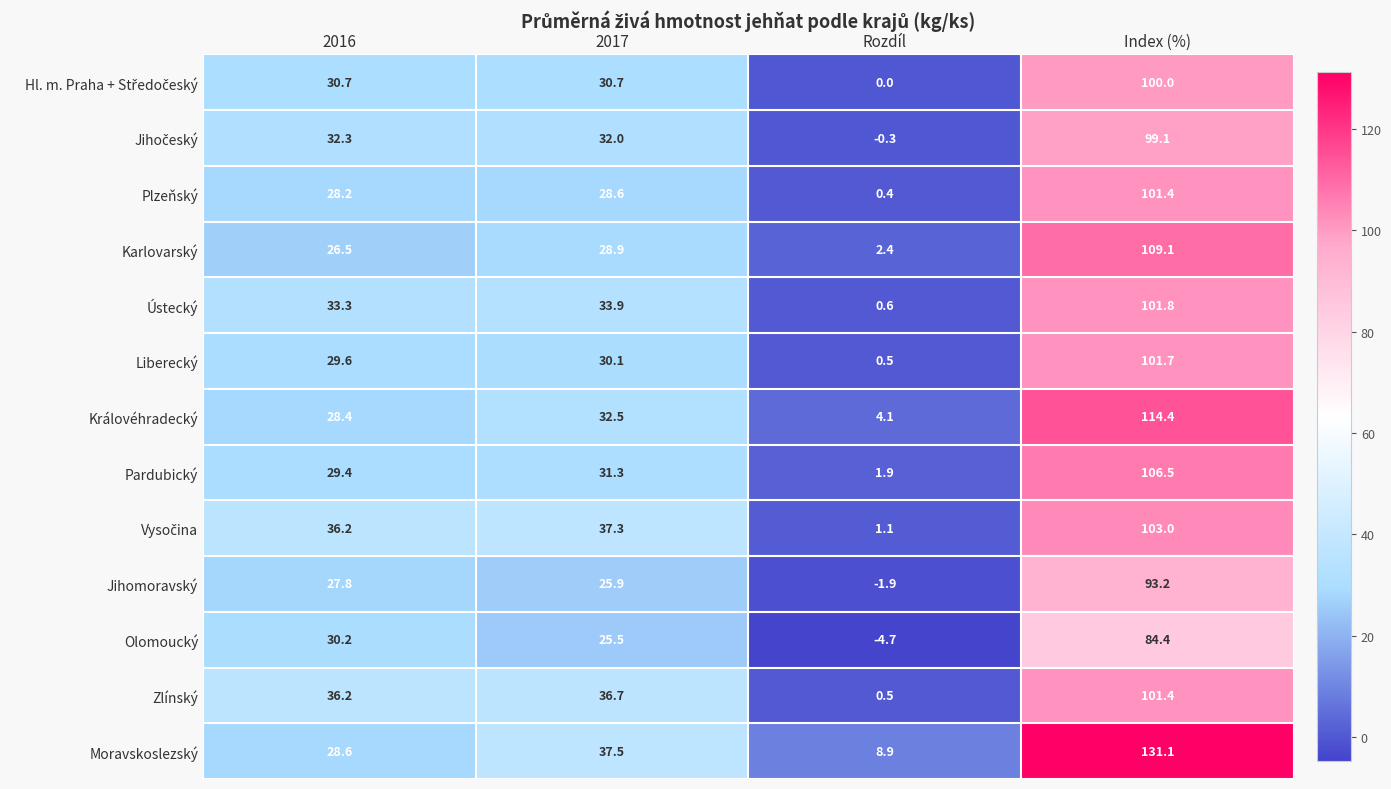

Read the Královéhradecký value at 2016.

28.4